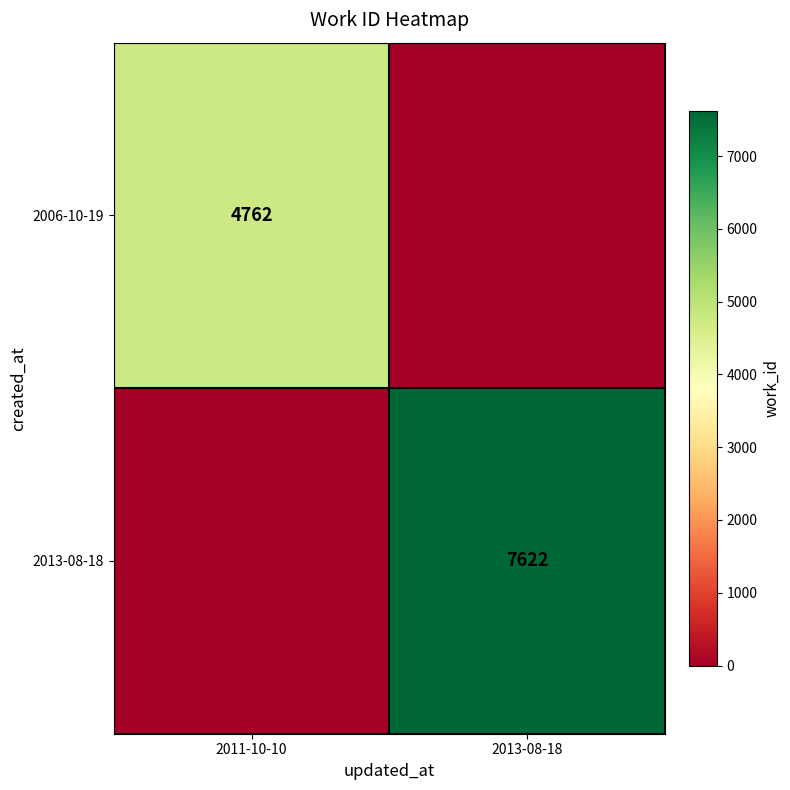

At which category is the sum across all series the highest?

2013-08-18